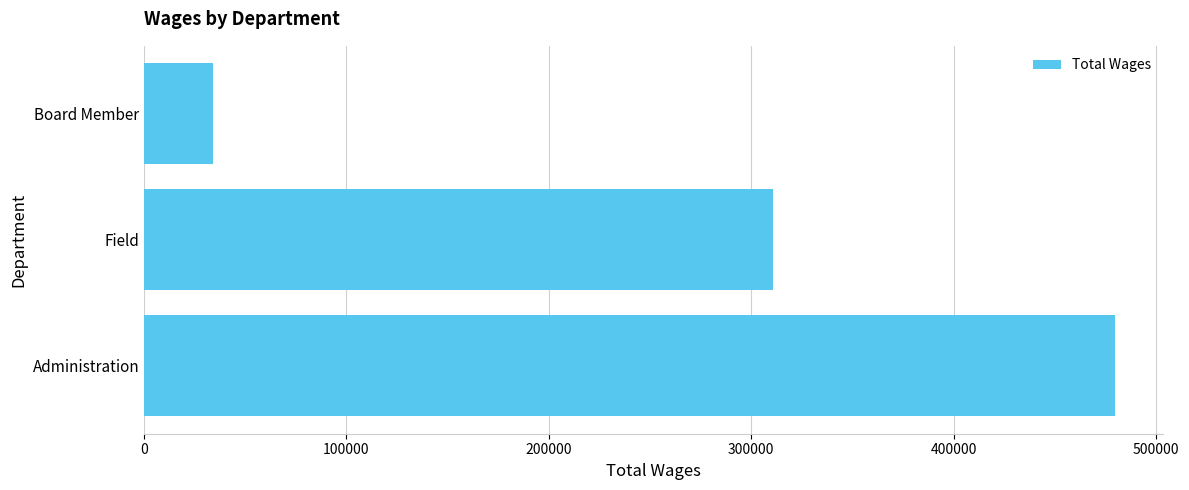

At which label is the value closest to 256714?

Field